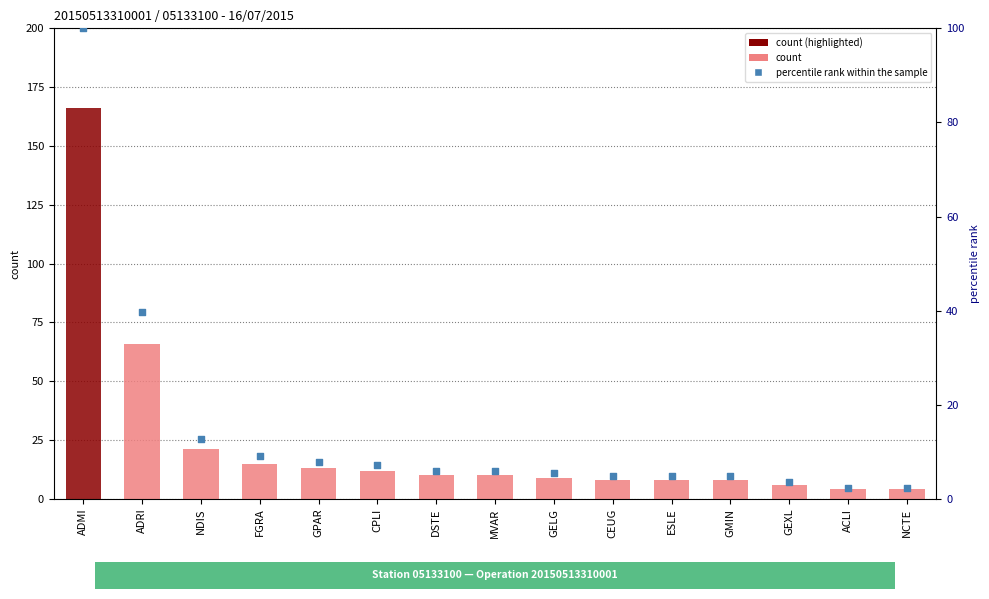

What is the total value across all series at ADMI?

266.0